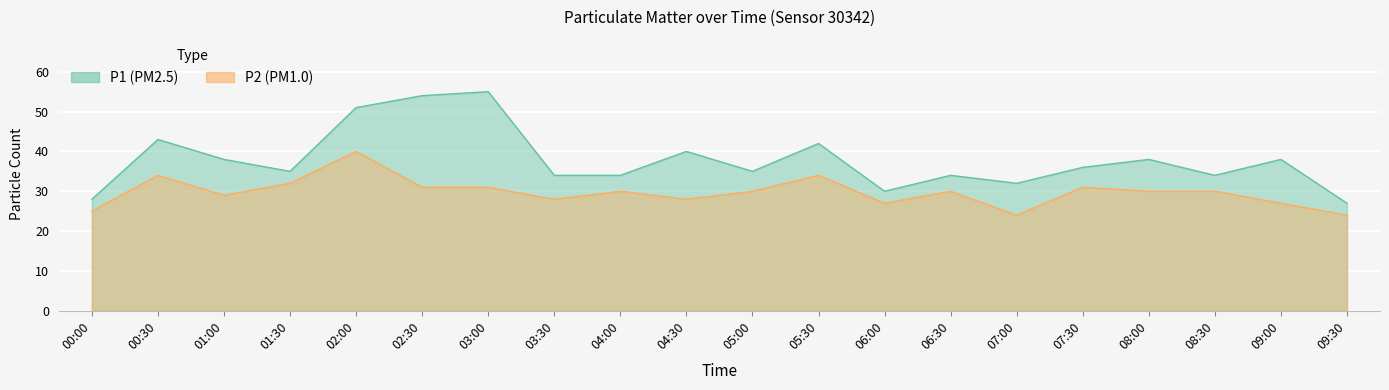

True or false: P1 and P2 intersect in this chart.

False